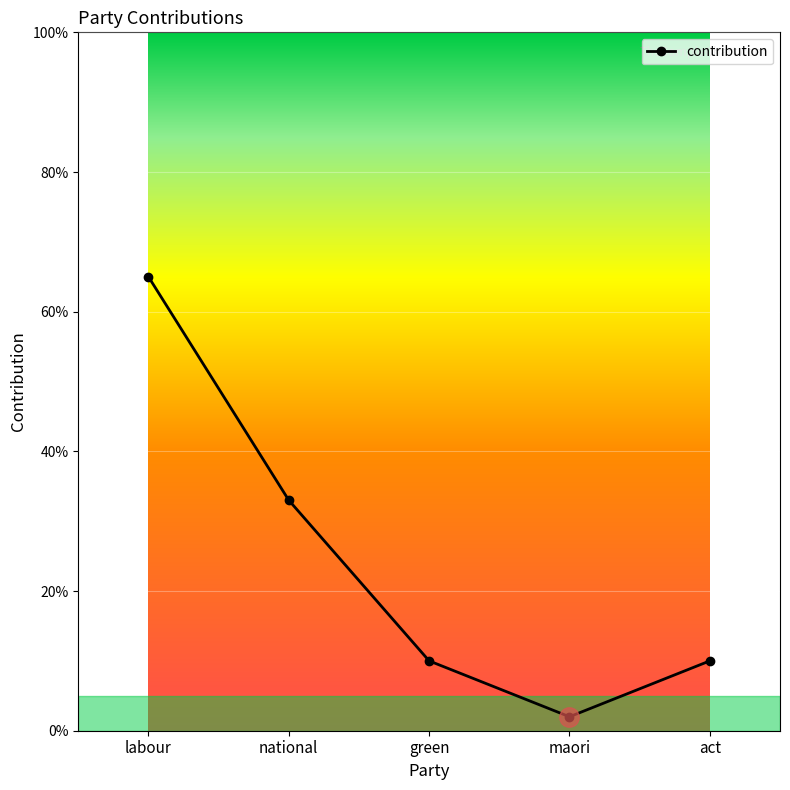

What is the difference between the maximum and second lowest values?

55